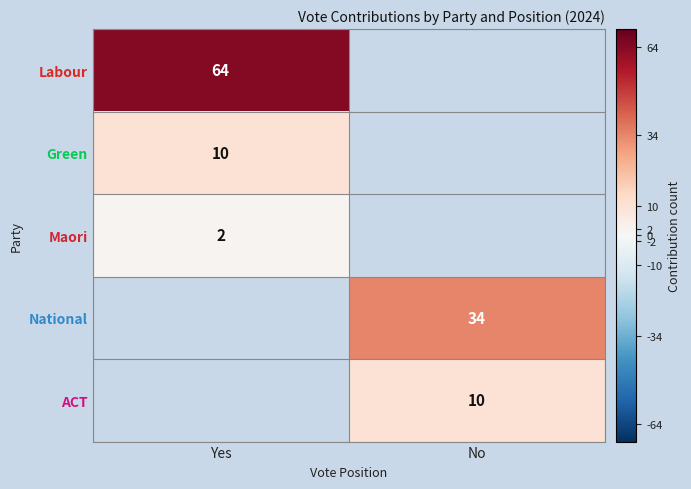

The value of National at No is 34. True or false?

True